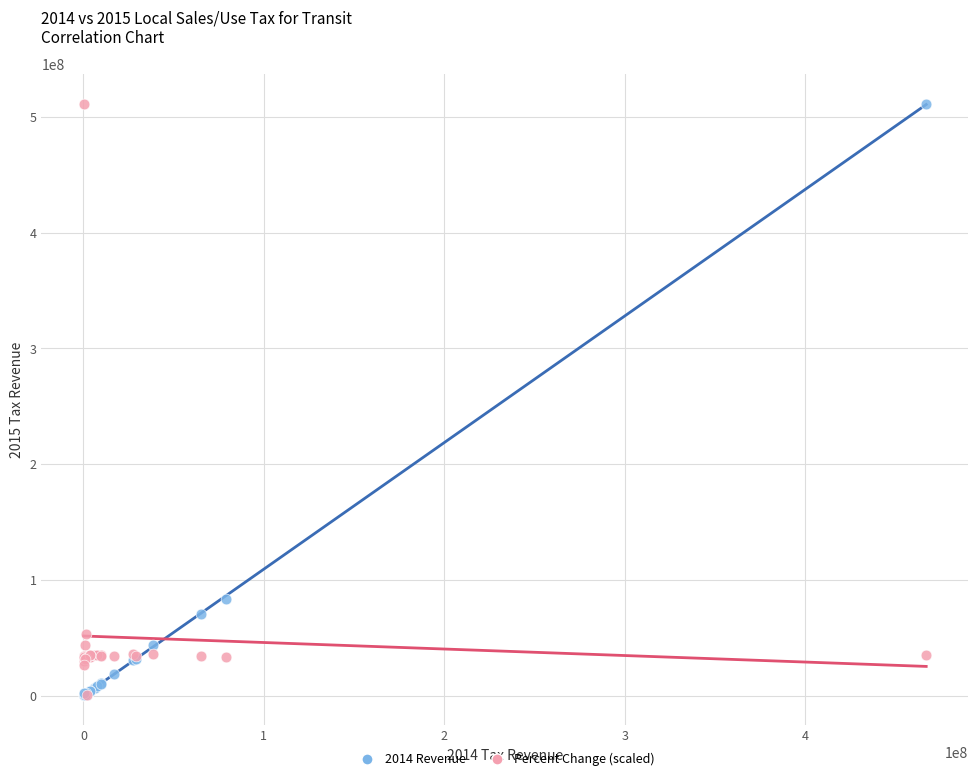

What are all the series names shown in the legend?

2014 Revenue, Percent Change (scaled)